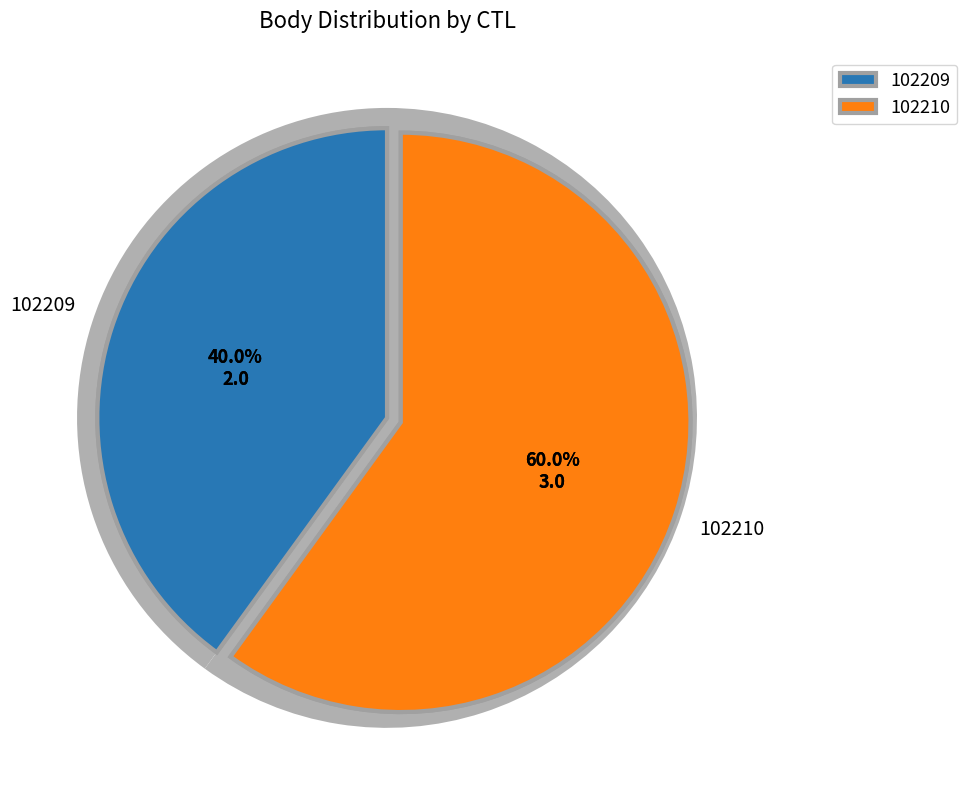

Count the number of slices in the pie.

2